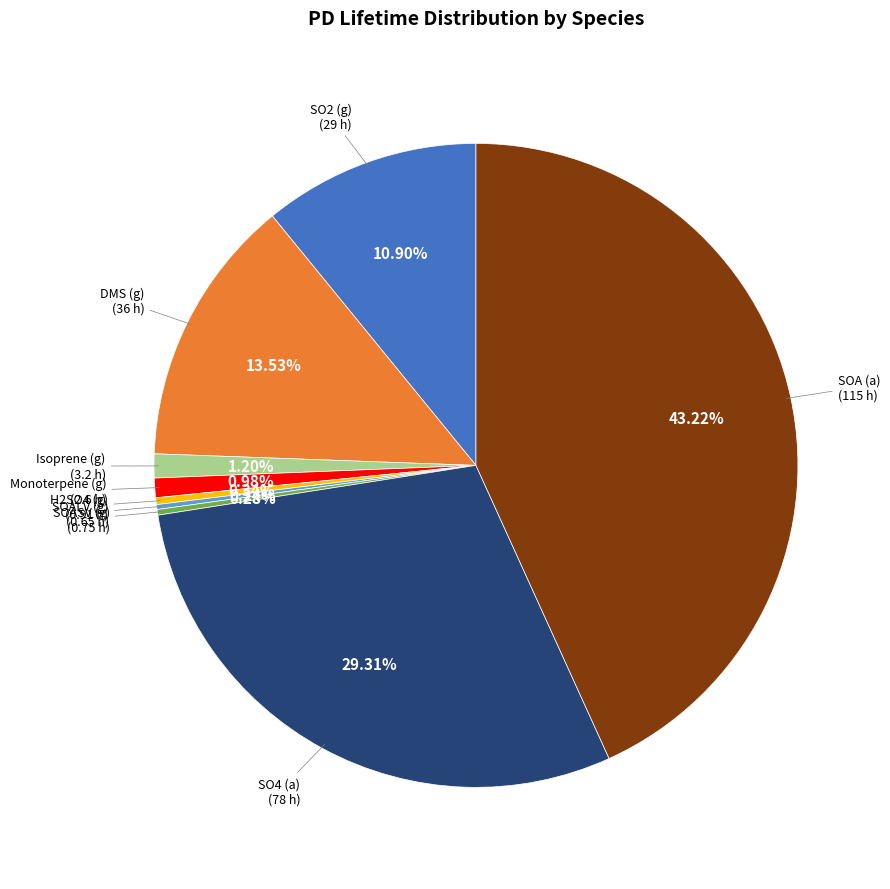

What percentage is the DMS (g) slice, to the nearest percent?

14%